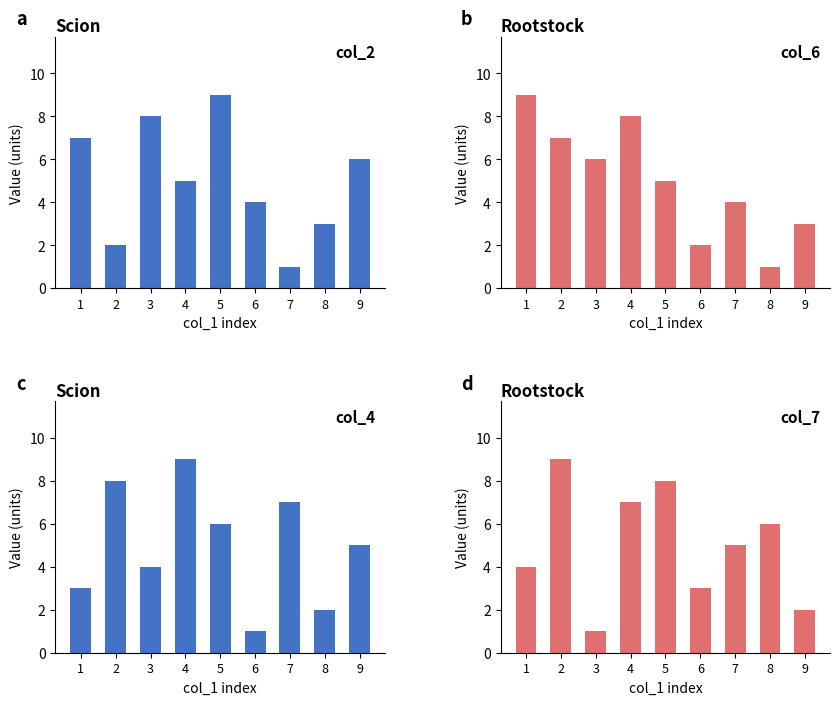

At which category does the chart reach its minimum across all series?

7